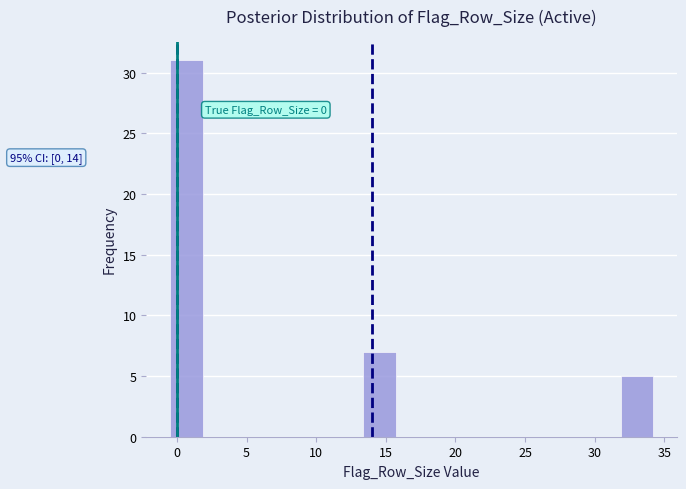

Over which range of the x-axis is the bar tallest?

-0.5 to 2.0